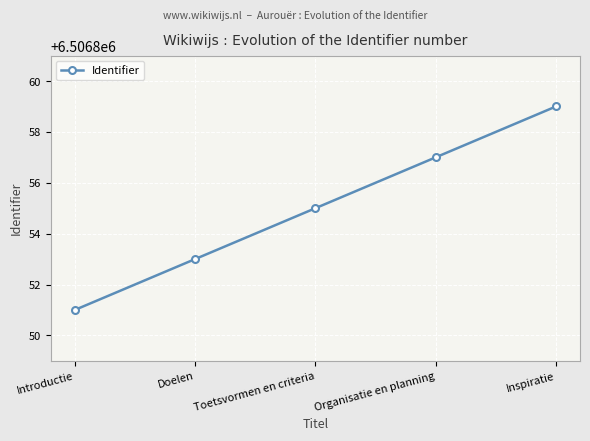

What is the label of the 3rd point from the right?

Toetsvormen en criteria